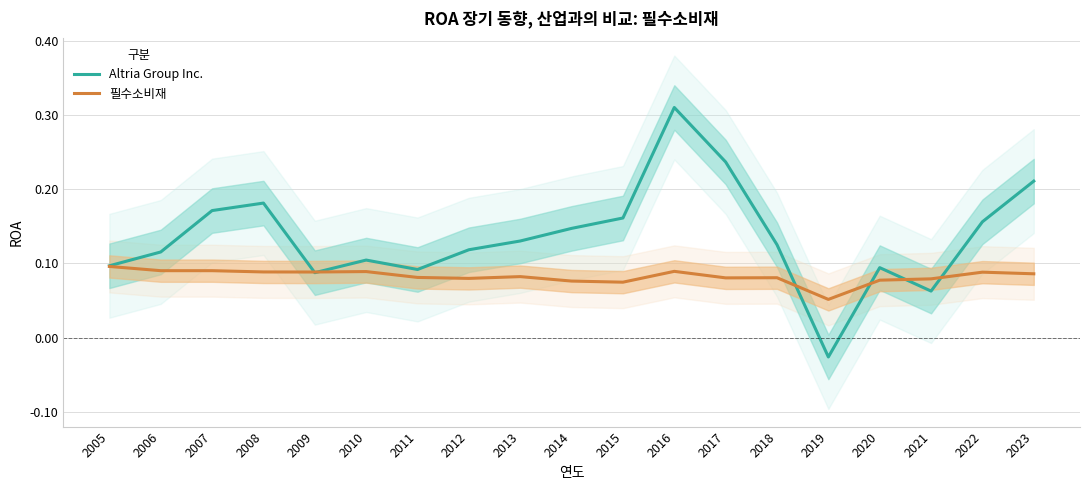

How many values in Altria Group Inc. are above zero?

18